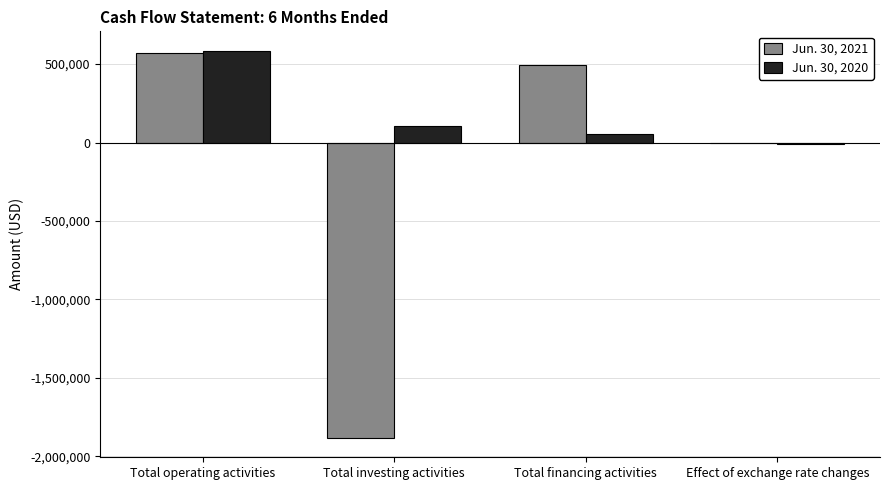

What are all the series names shown in the legend?

Jun. 30, 2021, Jun. 30, 2020